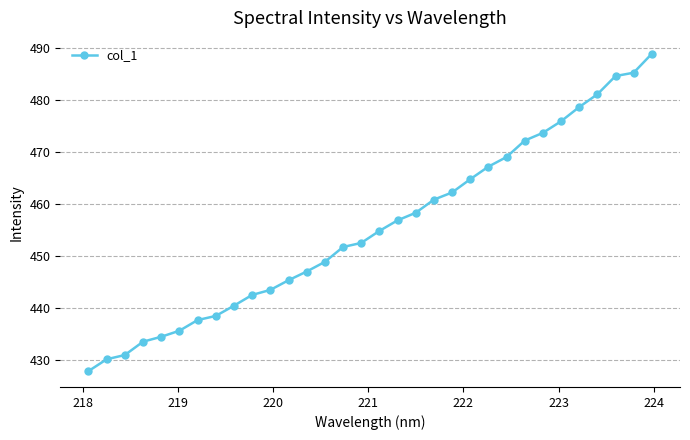

What is the value of the 12th point from the left?

445.4